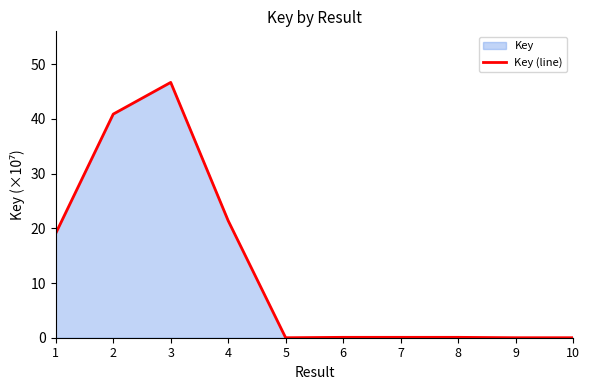

How many lines are shown in the chart?

1